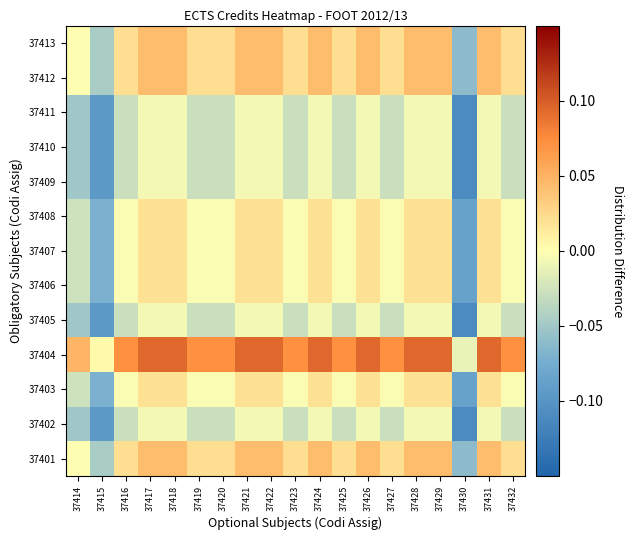

Reading left to right, what are all the values shown in this chart?

37401: 37414=-0.0	37415=-0.0	37416=0.0	37417=0.0	37418=0.0	37419=0.0	37420=0.0	37421=0.0	37422=0.0	37423=0.0	37424=0.0	37425=0.0	37426=0.0	37427=0.0	37428=0.0	37429=0.0	37430=-0.1	37431=0.0	37432=0.0
37402: 37414=-0.1	37415=-0.1	37416=-0.0	37417=-0.0	37418=-0.0	37419=-0.0	37420=-0.0	37421=-0.0	37422=-0.0	37423=-0.0	37424=-0.0	37425=-0.0	37426=-0.0	37427=-0.0	37428=-0.0	37429=-0.0	37430=-0.1	37431=-0.0	37432=-0.0
37403: 37414=-0.0	37415=-0.1	37416=-0.0	37417=0.0	37418=0.0	37419=-0.0	37420=-0.0	37421=0.0	37422=0.0	37423=-0.0	37424=0.0	37425=-0.0	37426=0.0	37427=-0.0	37428=0.0	37429=0.0	37430=-0.1	37431=0.0	37432=-0.0
37404: 37414=0.0	37415=0.0	37416=0.1	37417=0.1	37418=0.1	37419=0.1	37420=0.1	37421=0.1	37422=0.1	37423=0.1	37424=0.1	37425=0.1	37426=0.1	37427=0.1	37428=0.1	37429=0.1	37430=-0.0	37431=0.1	37432=0.1
37405: 37414=-0.1	37415=-0.1	37416=-0.0	37417=-0.0	37418=-0.0	37419=-0.0	37420=-0.0	37421=-0.0	37422=-0.0	37423=-0.0	37424=-0.0	37425=-0.0	37426=-0.0	37427=-0.0	37428=-0.0	37429=-0.0	37430=-0.1	37431=-0.0	37432=-0.0
37406: 37414=-0.0	37415=-0.1	37416=-0.0	37417=0.0	37418=0.0	37419=-0.0	37420=-0.0	37421=0.0	37422=0.0	37423=-0.0	37424=0.0	37425=-0.0	37426=0.0	37427=-0.0	37428=0.0	37429=0.0	37430=-0.1	37431=0.0	37432=-0.0
37407: 37414=-0.0	37415=-0.1	37416=-0.0	37417=0.0	37418=0.0	37419=-0.0	37420=-0.0	37421=0.0	37422=0.0	37423=-0.0	37424=0.0	37425=-0.0	37426=0.0	37427=-0.0	37428=0.0	37429=0.0	37430=-0.1	37431=0.0	37432=-0.0
37408: 37414=-0.0	37415=-0.1	37416=-0.0	37417=0.0	37418=0.0	37419=-0.0	37420=-0.0	37421=0.0	37422=0.0	37423=-0.0	37424=0.0	37425=-0.0	37426=0.0	37427=-0.0	37428=0.0	37429=0.0	37430=-0.1	37431=0.0	37432=-0.0
37409: 37414=-0.1	37415=-0.1	37416=-0.0	37417=-0.0	37418=-0.0	37419=-0.0	37420=-0.0	37421=-0.0	37422=-0.0	37423=-0.0	37424=-0.0	37425=-0.0	37426=-0.0	37427=-0.0	37428=-0.0	37429=-0.0	37430=-0.1	37431=-0.0	37432=-0.0
37410: 37414=-0.1	37415=-0.1	37416=-0.0	37417=-0.0	37418=-0.0	37419=-0.0	37420=-0.0	37421=-0.0	37422=-0.0	37423=-0.0	37424=-0.0	37425=-0.0	37426=-0.0	37427=-0.0	37428=-0.0	37429=-0.0	37430=-0.1	37431=-0.0	37432=-0.0
37411: 37414=-0.1	37415=-0.1	37416=-0.0	37417=-0.0	37418=-0.0	37419=-0.0	37420=-0.0	37421=-0.0	37422=-0.0	37423=-0.0	37424=-0.0	37425=-0.0	37426=-0.0	37427=-0.0	37428=-0.0	37429=-0.0	37430=-0.1	37431=-0.0	37432=-0.0
37412: 37414=-0.0	37415=-0.0	37416=0.0	37417=0.0	37418=0.0	37419=0.0	37420=0.0	37421=0.0	37422=0.0	37423=0.0	37424=0.0	37425=0.0	37426=0.0	37427=0.0	37428=0.0	37429=0.0	37430=-0.1	37431=0.0	37432=0.0
37413: 37414=-0.0	37415=-0.0	37416=0.0	37417=0.0	37418=0.0	37419=0.0	37420=0.0	37421=0.0	37422=0.0	37423=0.0	37424=0.0	37425=0.0	37426=0.0	37427=0.0	37428=0.0	37429=0.0	37430=-0.1	37431=0.0	37432=0.0